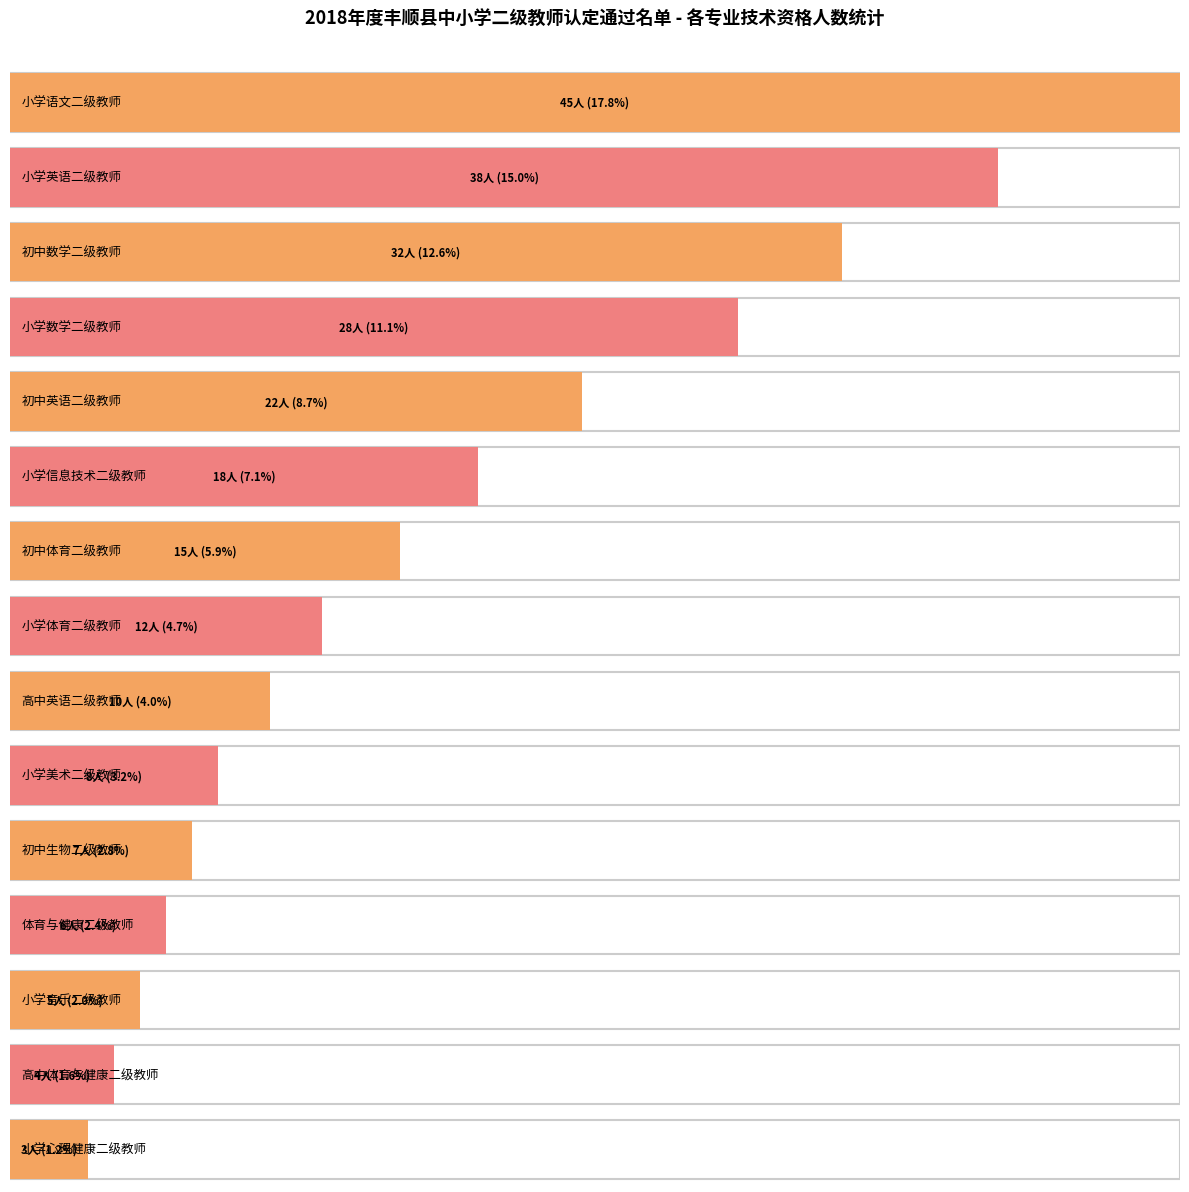

What is the change in value from 小学语文二级教师 to 初中体育二级教师?

-30